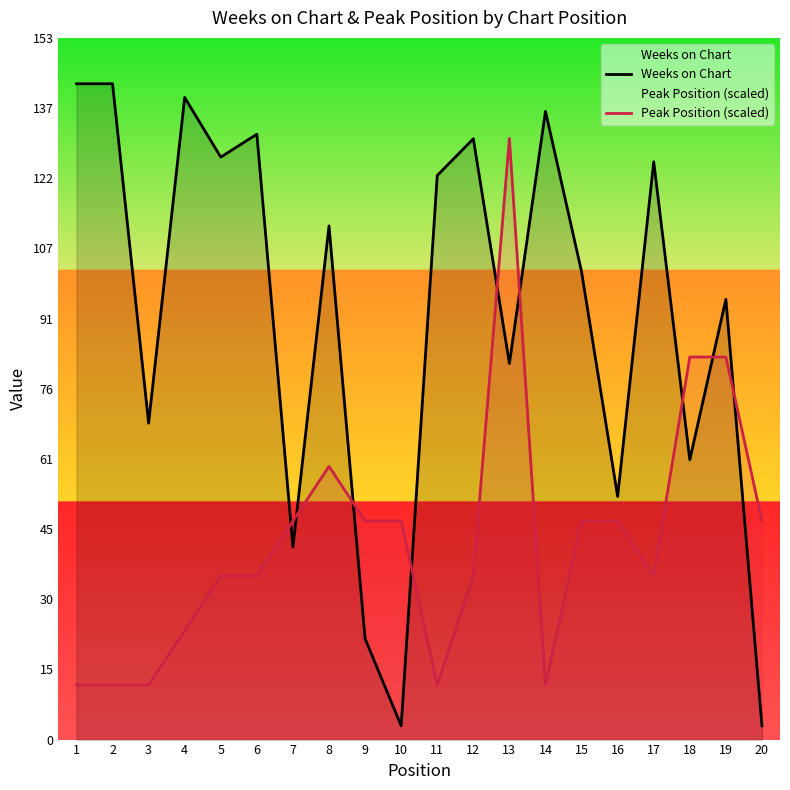

At 16, list the series in order from largest to smallest.

Weeks on Chart, Peak Position (scaled)